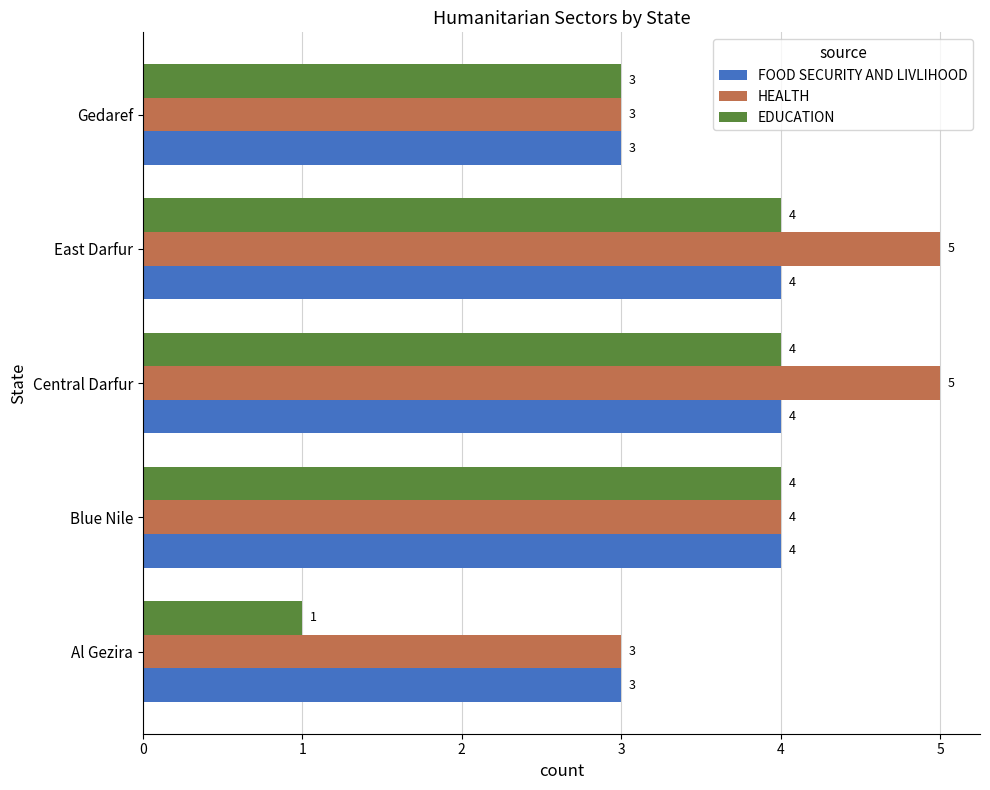

At how many categories does at least one series exceed 2?

5